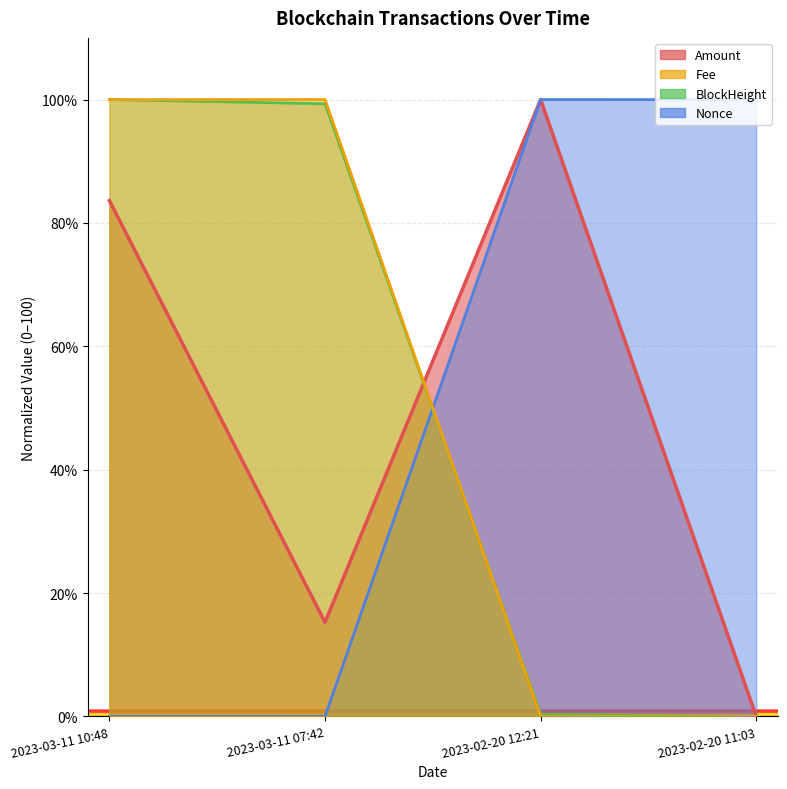

Rank the series by their maximum value, from lowest to highest.

Amount, BlockHeight, Nonce, Fee